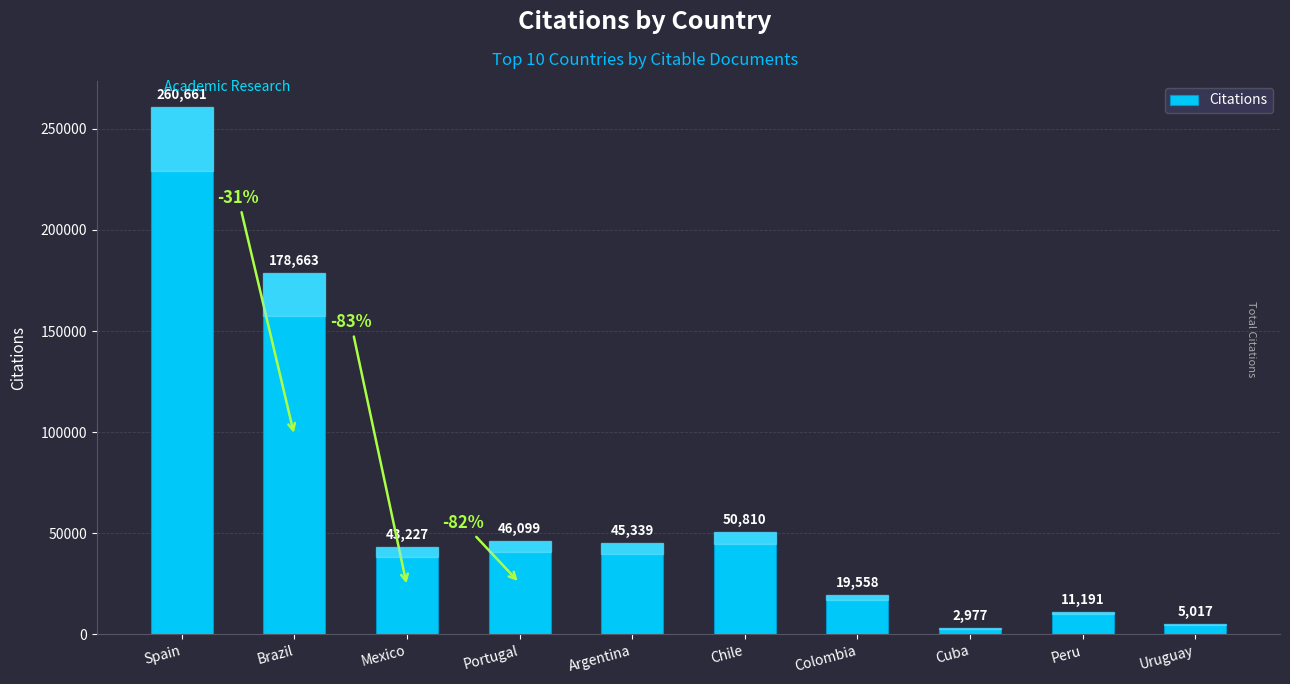

How many bars are there in total?

10